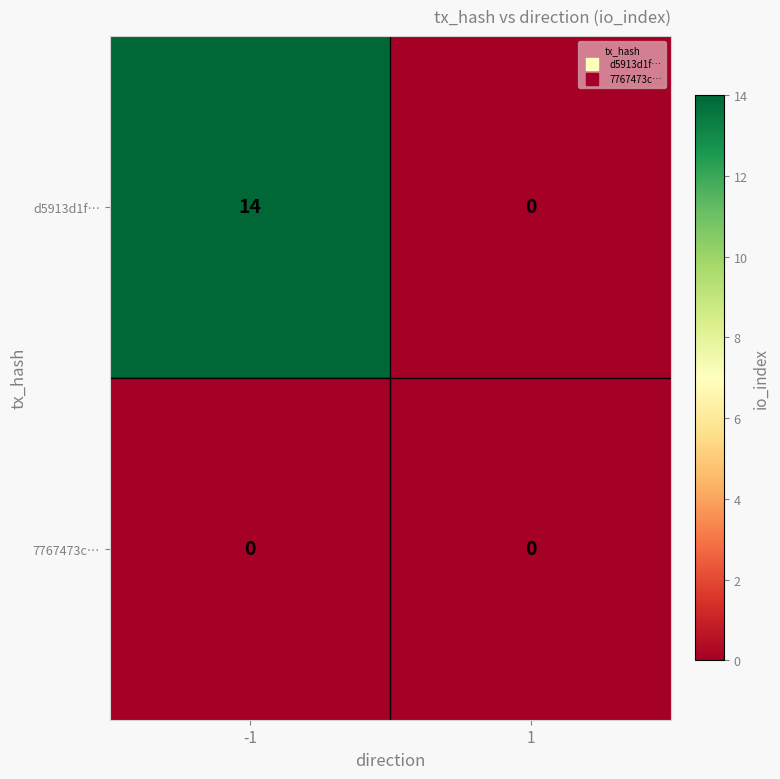

The value of d5913d1f… at 1 is 0. True or false?

True